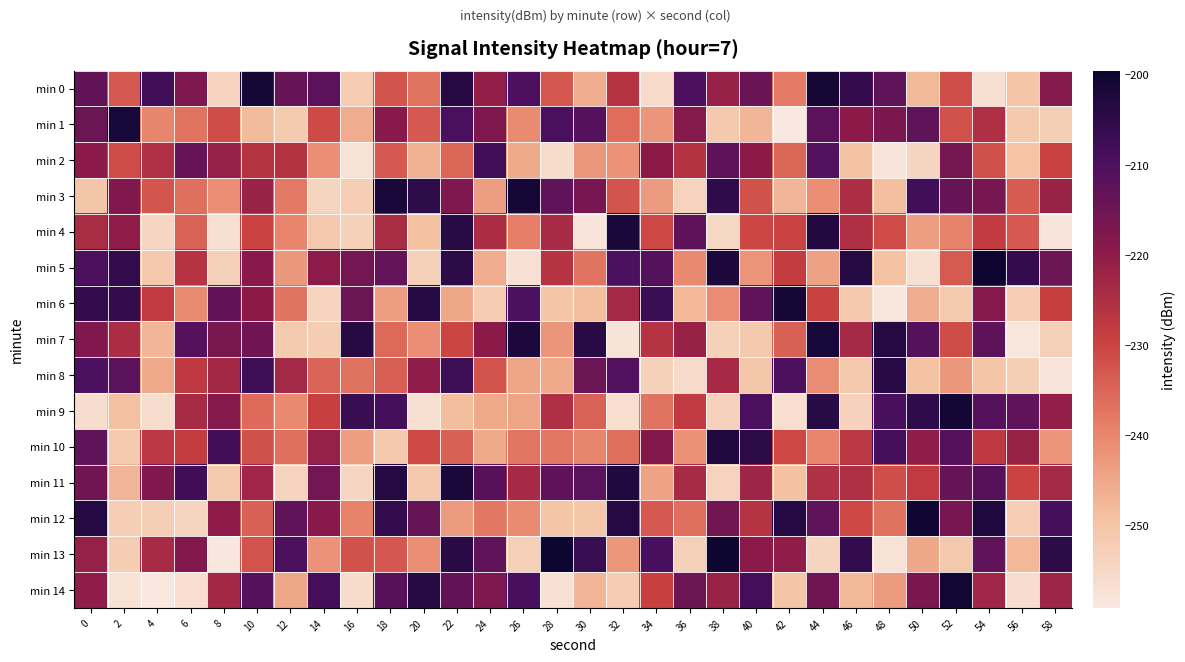

Reading right to left, list all the values displayed in this chart.

min 0: 58=-218.5	56=-250.2	54=-256.9	52=-231.5	50=-247.8	48=-212.8	46=-205.9	44=-201.2	42=-238.2	40=-214.0	38=-221.6	36=-209.8	34=-255.7	32=-226.2	30=-245.9	28=-232.9	26=-210.1	24=-220.9	22=-203.9	20=-237.2	18=-232.5	16=-251.8	14=-212.3	12=-213.8	10=-200.9	8=-253.8	6=-217.6	4=-208.0	2=-233.2	0=-213.0
min 1: 58=-252.6	56=-251.1	54=-225.4	52=-232.0	50=-212.6	48=-217.2	46=-219.6	44=-212.3	42=-259.0	40=-247.5	38=-251.1	36=-218.5	34=-242.2	32=-236.2	30=-211.2	28=-209.6	26=-240.7	24=-217.5	22=-209.5	20=-233.3	18=-219.3	16=-245.9	14=-230.9	12=-251.7	10=-248.1	8=-231.3	6=-237.3	4=-239.9	2=-201.4	0=-214.8
min 2: 58=-229.4	56=-249.8	54=-231.8	52=-216.1	50=-254.1	48=-258.1	46=-249.5	44=-210.6	42=-235.1	40=-219.6	38=-212.5	36=-226.1	34=-219.8	32=-241.9	30=-242.6	28=-256.0	26=-245.4	24=-208.3	22=-235.0	20=-246.6	18=-233.3	16=-257.6	14=-241.2	12=-225.9	10=-226.3	8=-221.4	6=-213.6	4=-225.6	2=-231.2	0=-219.4
min 3: 58=-221.8	56=-233.6	54=-216.3	52=-214.0	50=-208.1	48=-248.9	46=-224.7	44=-241.1	42=-247.3	40=-232.1	38=-205.3	36=-253.7	34=-243.2	32=-232.5	30=-216.5	28=-212.8	26=-201.3	24=-243.5	22=-217.5	20=-205.0	18=-201.8	16=-252.4	14=-254.2	12=-237.8	10=-221.7	8=-241.4	6=-236.6	4=-232.7	2=-217.7	0=-250.3
min 4: 58=-258.2	56=-233.2	54=-228.2	52=-239.6	50=-243.5	48=-231.1	46=-225.2	44=-203.2	42=-230.0	40=-230.3	38=-254.5	36=-212.5	34=-230.5	32=-202.0	30=-258.1	28=-224.0	26=-238.7	24=-224.6	22=-204.0	20=-249.3	18=-224.2	16=-253.3	14=-250.8	12=-239.7	10=-229.8	8=-257.0	6=-234.5	4=-254.4	2=-220.5	0=-224.4
min 5: 58=-214.6	56=-206.0	54=-199.9	52=-233.4	50=-256.8	48=-249.6	46=-203.3	44=-244.1	42=-228.6	40=-242.0	38=-202.3	36=-240.5	34=-211.0	32=-209.7	30=-237.2	28=-226.2	26=-257.2	24=-245.7	22=-204.5	20=-253.0	18=-213.4	16=-215.9	14=-219.9	12=-242.6	10=-219.2	8=-253.0	6=-226.2	4=-251.1	2=-205.7	0=-209.9
min 6: 58=-229.1	56=-252.2	54=-218.8	52=-251.6	50=-245.7	48=-258.6	46=-250.9	44=-229.4	42=-201.2	40=-212.8	38=-240.9	36=-247.7	34=-207.0	32=-223.5	30=-248.7	28=-250.3	26=-209.6	24=-252.1	22=-245.0	20=-203.3	18=-243.7	16=-214.7	14=-253.8	12=-237.1	10=-219.8	8=-213.2	6=-240.5	4=-228.4	2=-205.9	0=-206.0
min 7: 58=-252.9	56=-258.4	54=-212.4	52=-231.4	50=-211.2	48=-203.5	46=-223.7	44=-201.5	42=-234.3	40=-251.1	38=-253.1	36=-221.4	34=-226.2	32=-258.0	30=-204.0	28=-242.3	26=-202.1	24=-219.7	22=-230.2	20=-241.4	18=-235.6	16=-203.8	14=-252.1	12=-251.6	10=-215.1	8=-216.6	6=-211.2	4=-247.5	2=-224.6	0=-217.8
min 8: 58=-258.2	56=-252.6	54=-250.3	52=-242.4	50=-249.6	48=-204.2	46=-250.9	44=-240.9	42=-210.0	40=-250.7	38=-223.8	36=-255.5	34=-253.2	32=-210.5	30=-214.7	28=-245.3	26=-244.6	24=-232.3	22=-207.4	20=-220.4	18=-233.9	16=-237.0	14=-234.7	12=-223.3	10=-207.4	8=-223.1	6=-227.6	4=-245.5	2=-211.7	0=-209.7
min 9: 58=-220.9	56=-212.7	54=-211.4	52=-200.7	50=-205.3	48=-208.9	46=-253.5	44=-204.0	42=-256.4	40=-209.5	38=-253.4	36=-228.1	34=-237.1	32=-256.5	30=-234.5	28=-225.2	26=-244.5	24=-245.3	22=-248.6	20=-256.9	18=-208.4	16=-207.0	14=-229.2	12=-240.4	10=-235.9	8=-218.6	6=-224.0	4=-256.3	2=-249.0	0=-256.2
min 10: 58=-242.2	56=-221.5	54=-227.5	52=-211.2	50=-220.3	48=-208.6	46=-227.4	44=-239.8	42=-230.6	40=-204.5	38=-202.6	36=-241.7	34=-218.3	32=-236.7	30=-239.8	28=-237.5	26=-237.4	24=-245.5	22=-234.5	20=-230.8	18=-251.1	16=-243.5	14=-221.1	12=-236.4	10=-231.7	8=-208.0	6=-228.6	4=-227.3	2=-251.4	0=-212.7
min 11: 58=-223.5	56=-230.0	54=-211.5	52=-213.7	50=-228.1	48=-231.5	46=-225.1	44=-225.6	42=-249.2	40=-222.5	38=-253.8	36=-224.1	34=-244.3	32=-202.7	30=-211.8	28=-212.5	26=-223.9	24=-211.4	22=-202.0	20=-251.2	18=-203.3	16=-254.4	14=-215.9	12=-253.8	10=-222.6	8=-251.6	6=-207.8	4=-217.8	2=-247.3	0=-215.4
min 12: 58=-208.5	56=-252.4	54=-202.4	52=-216.4	50=-200.3	48=-236.9	46=-230.7	44=-212.7	42=-203.3	40=-226.3	38=-215.7	36=-236.5	34=-233.2	32=-203.3	30=-250.6	28=-250.0	26=-240.6	24=-237.6	22=-243.3	20=-213.7	18=-205.6	16=-239.5	14=-219.2	12=-213.0	10=-234.4	8=-220.0	6=-254.2	4=-252.5	2=-252.3	0=-203.6
min 13: 58=-204.8	56=-247.6	54=-212.9	52=-250.9	50=-245.0	48=-257.7	46=-205.7	44=-254.1	42=-220.5	40=-219.5	38=-199.5	36=-253.1	34=-209.3	32=-242.5	30=-206.7	28=-199.7	26=-252.9	24=-212.6	22=-204.4	20=-241.4	18=-232.9	16=-232.0	14=-241.8	12=-210.0	10=-232.2	8=-258.7	6=-218.3	4=-224.2	2=-252.2	0=-221.3
min 14: 58=-222.5	56=-256.2	54=-222.8	52=-200.7	50=-216.9	48=-243.2	46=-247.9	44=-215.4	42=-250.2	40=-208.4	38=-221.7	36=-214.8	34=-229.2	32=-252.0	30=-247.4	28=-257.1	26=-209.2	24=-217.6	22=-213.2	20=-203.8	18=-211.4	16=-256.1	14=-208.5	12=-245.2	10=-211.4	8=-223.1	6=-256.4	4=-259.2	2=-257.3	0=-220.1